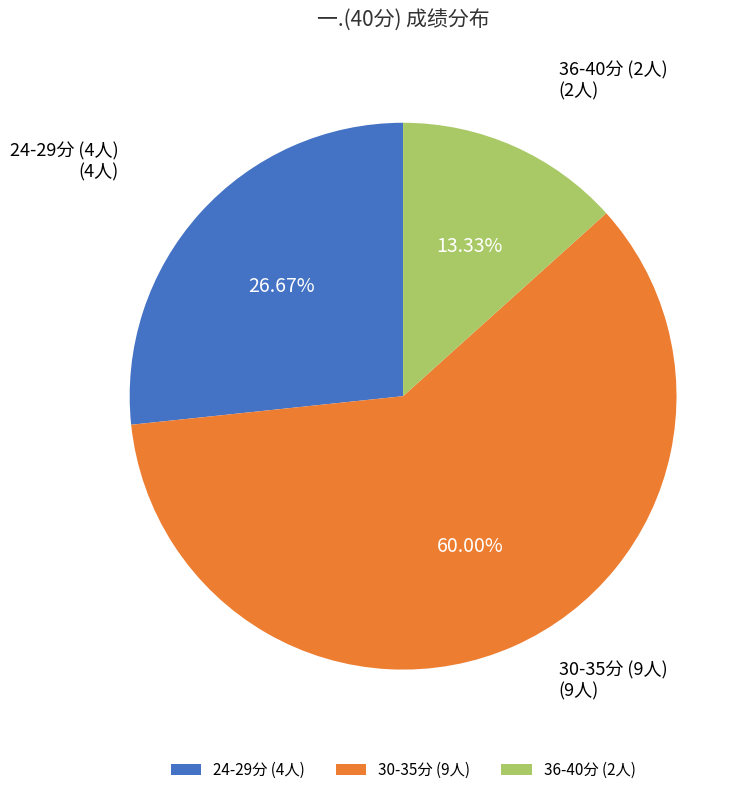

Which category accounts for the majority?

30-35分 (9人)